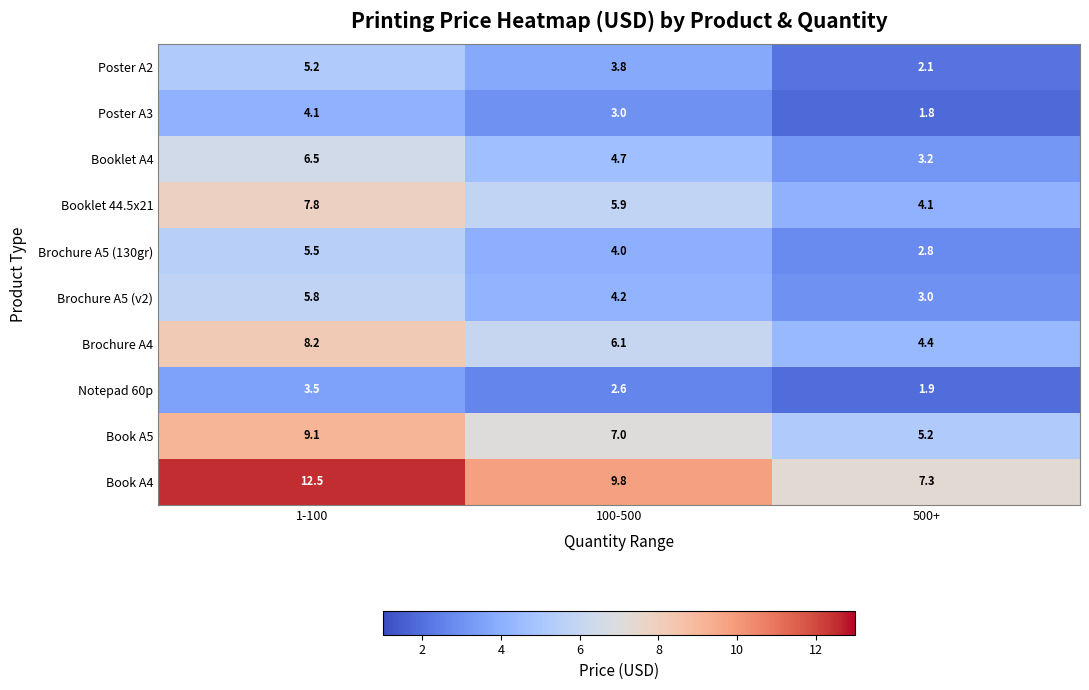

What is the average value of the Book A4 series?

9.9